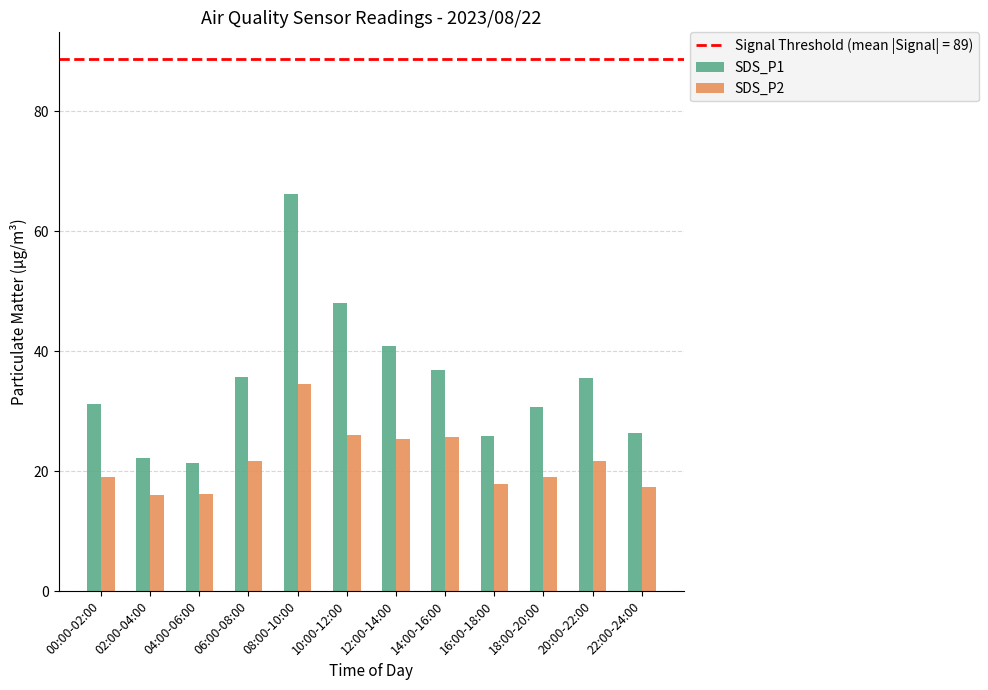

What is the label of the 6th bar from the left?

10:00-12:00